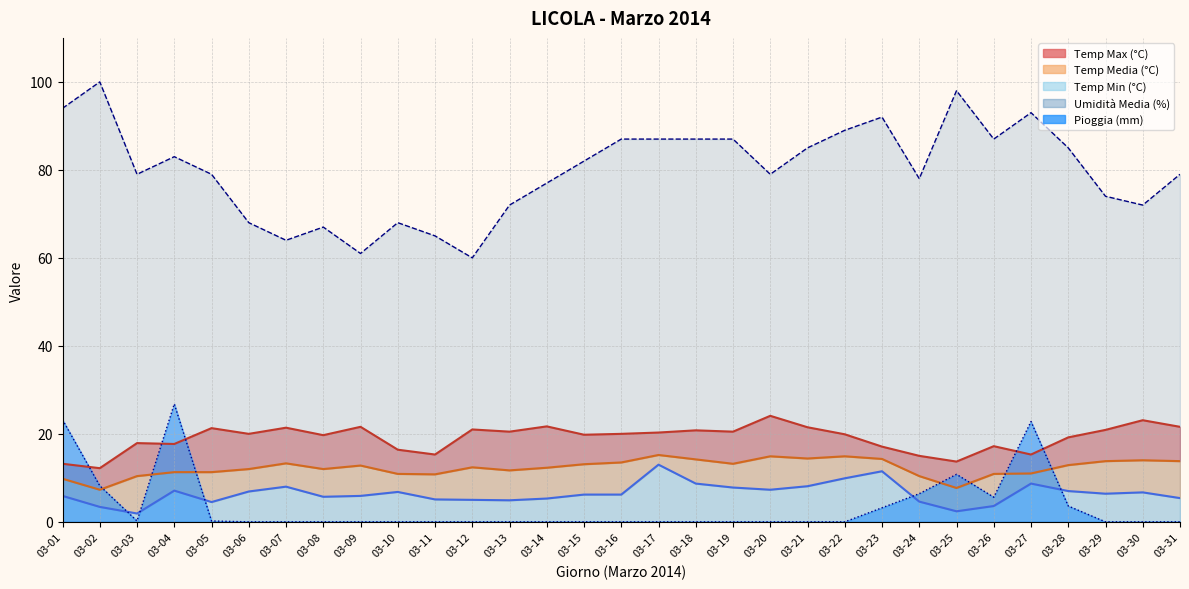

Where is the first local minimum for Umidità Media (%)?

03-03